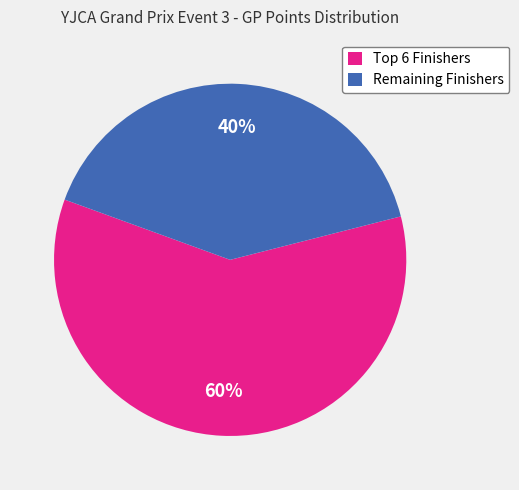

Which category has the biggest portion of the pie?

Top 6 Finishers